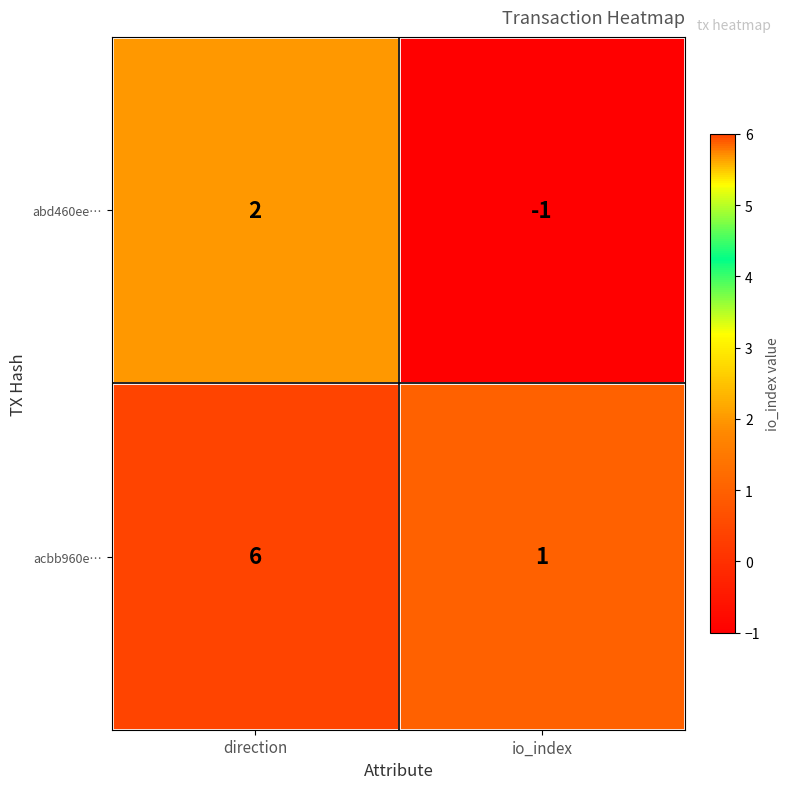

How many positive values does the abd460ee… series have?

1